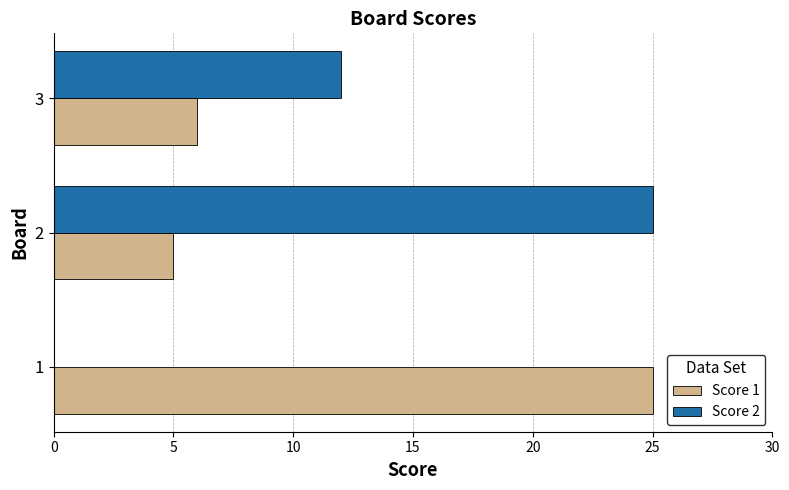

Count the Score 2 values in the range 0 to 25.

3